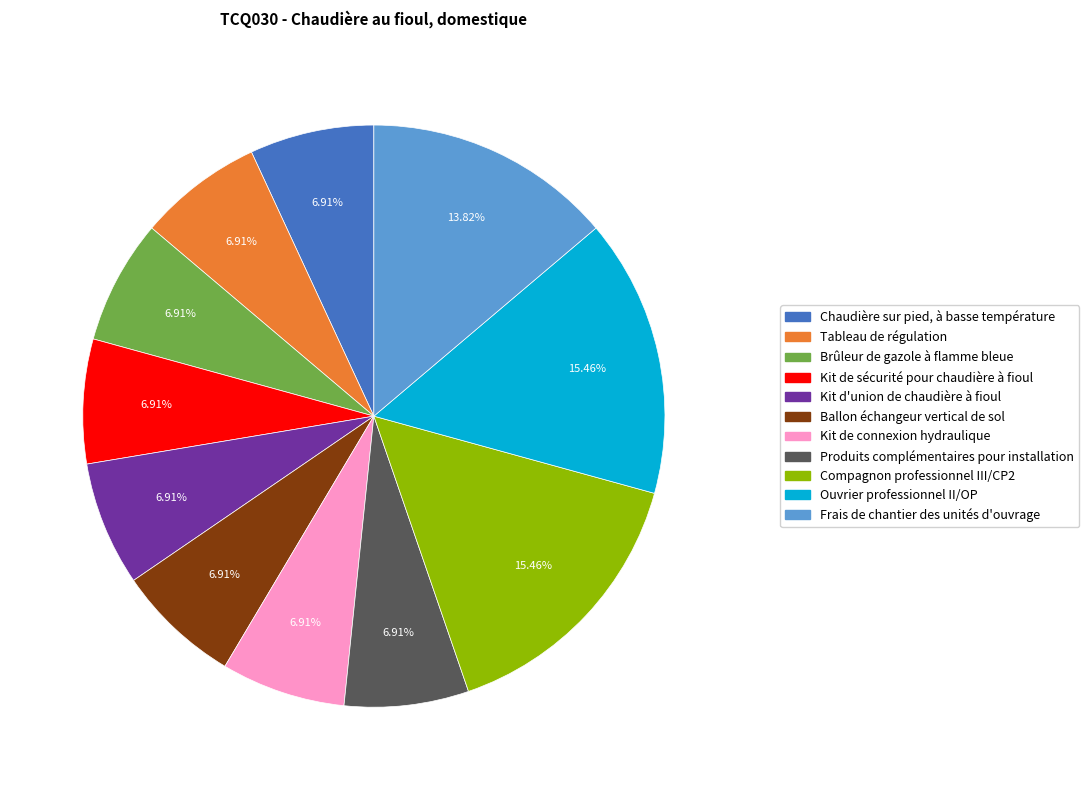

To the nearest percent, what is the difference between the Ouvrier professionnel II/OP and Ballon échangeur vertical de sol slice percentages?

9%